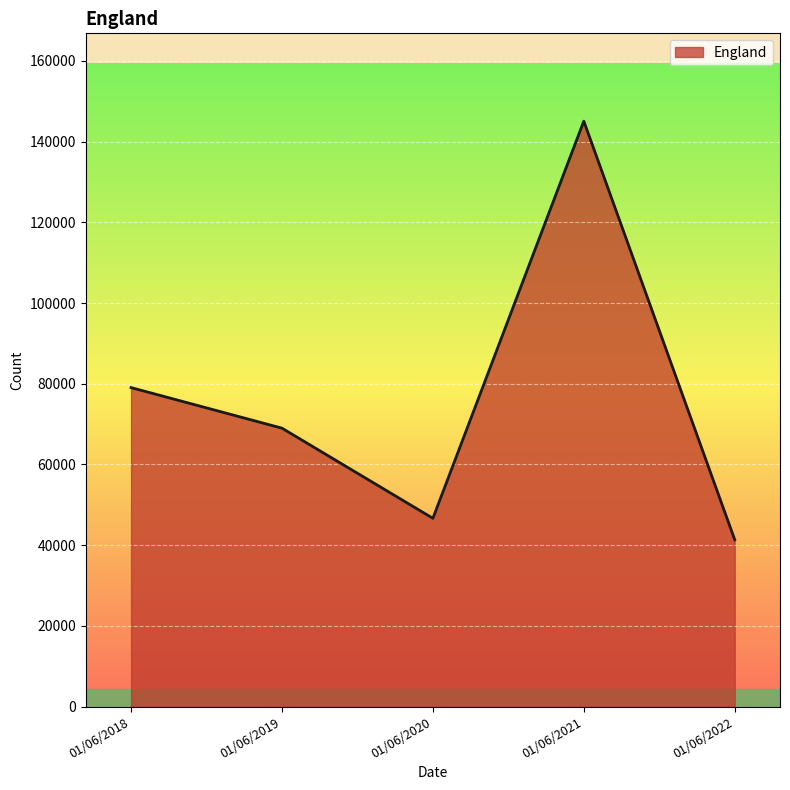

Reading left to right, list all the values displayed in this chart.

01/06/2018=79056	01/06/2019=69001	01/06/2020=46664	01/06/2021=145089	01/06/2022=41351